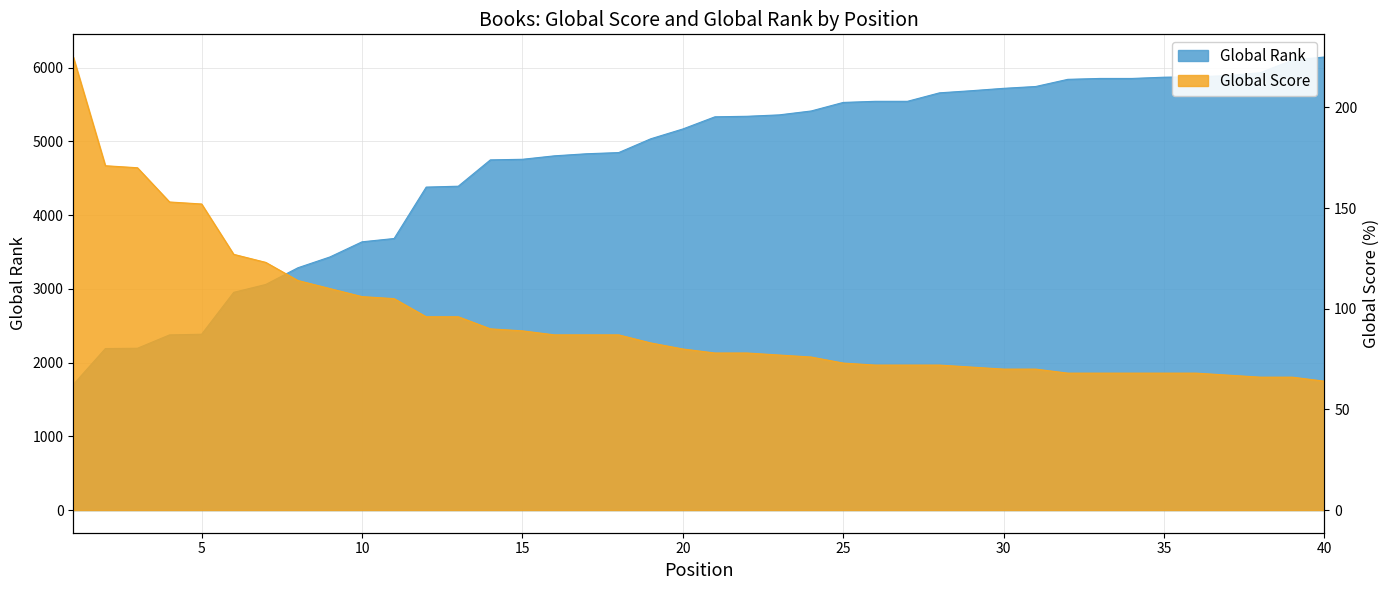

True or false: Global Score has more than 1 interior local peaks.

False